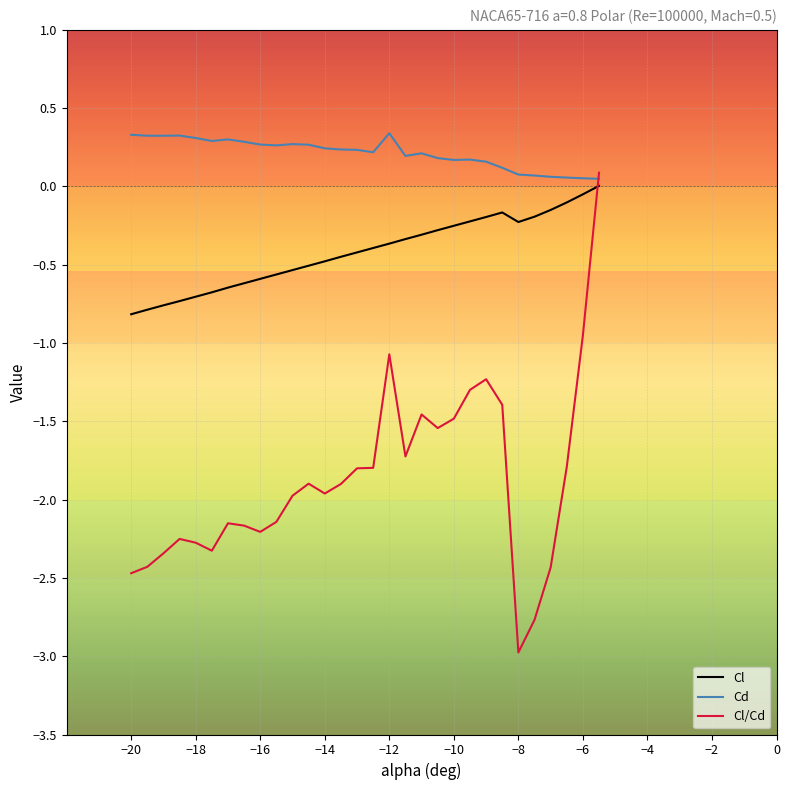

Which series has the largest total across all categories?

Cd